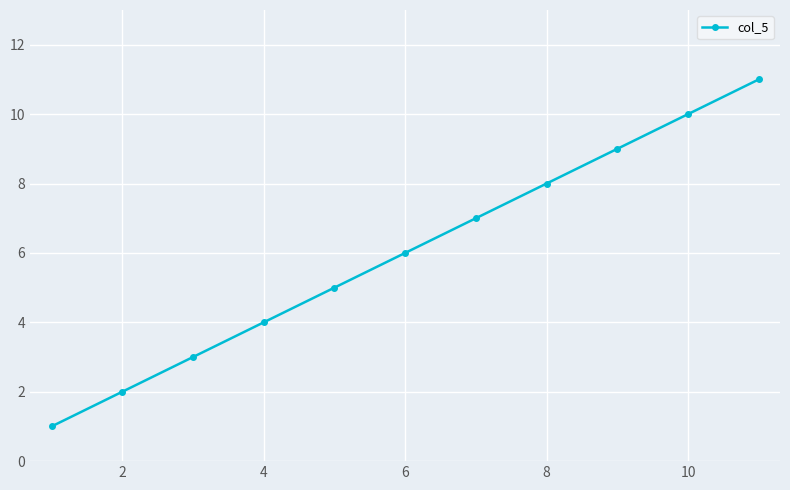

True or false: there are more than 2 points higher than both neighbors.

False